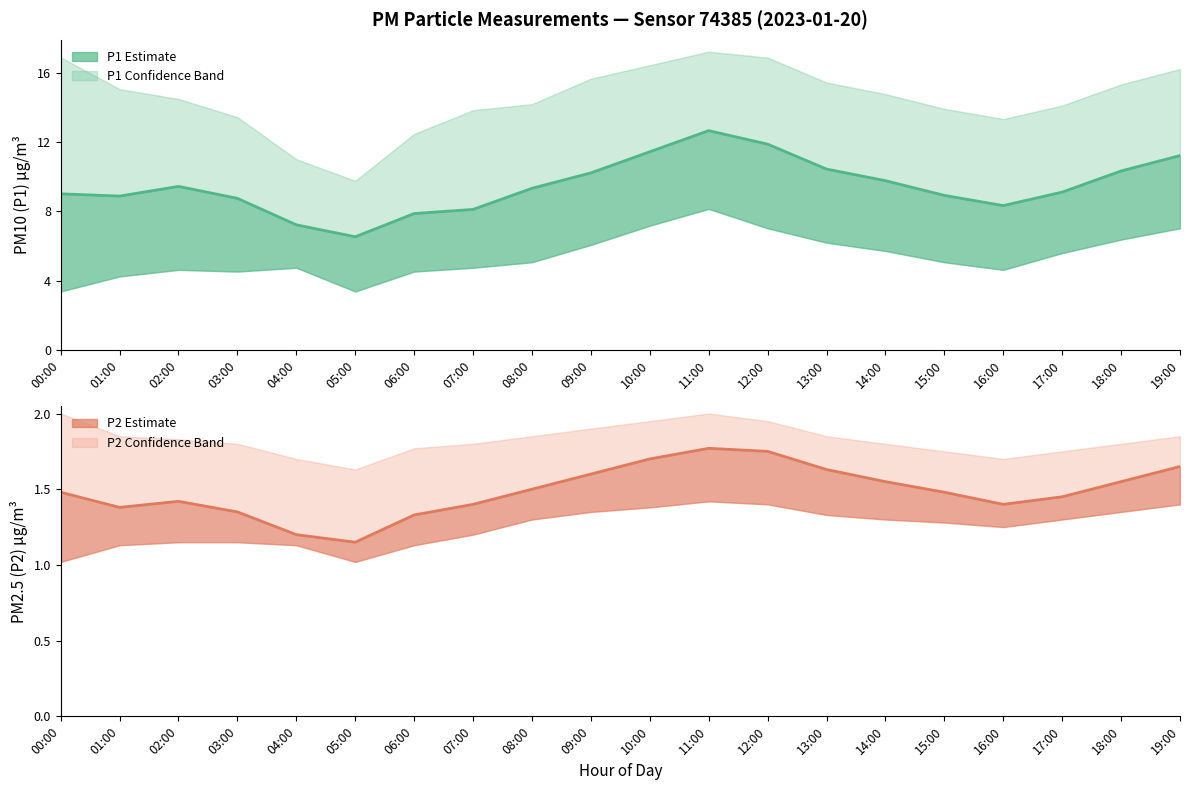

Rank the series by their average value, from lowest to highest.

P2, P1